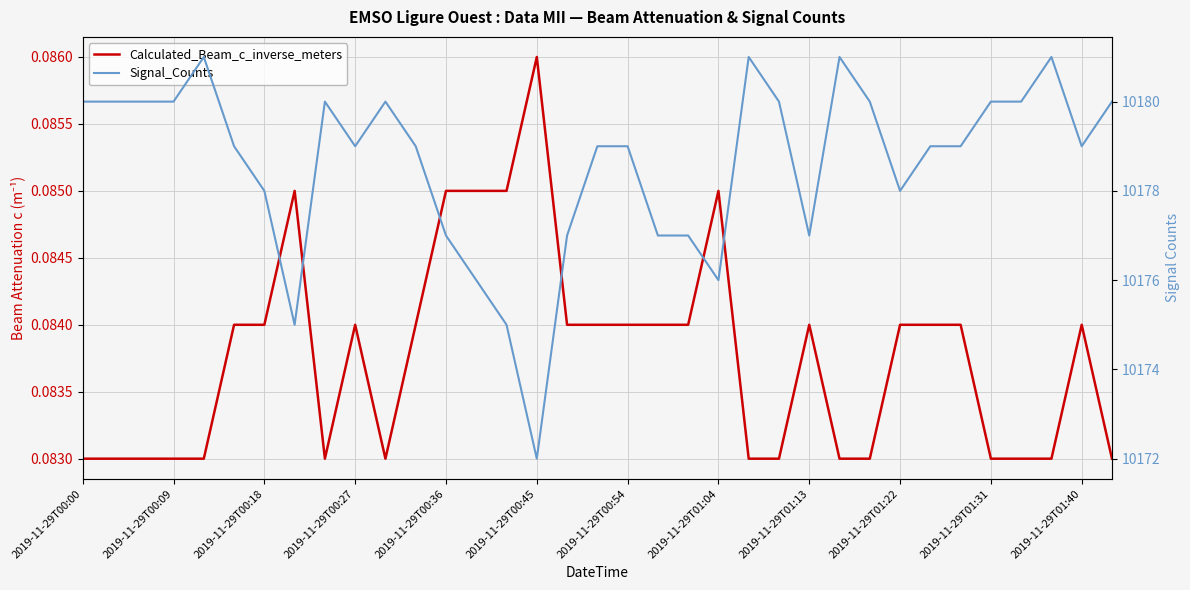

What is the sum of all Signal_Counts values?

356251.0